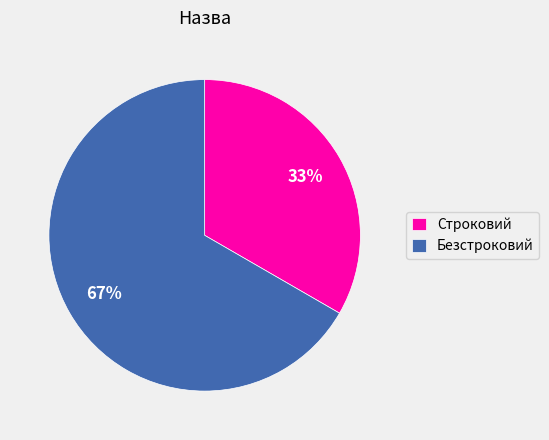

Approximately how many times larger is the value at Безстроковий compared to Строковий?

2.0